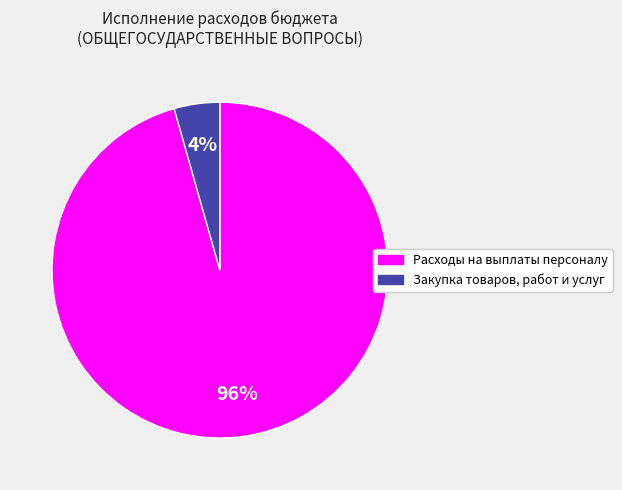

What is the smallest slice in the pie chart?

Закупка товаров, работ и услуг